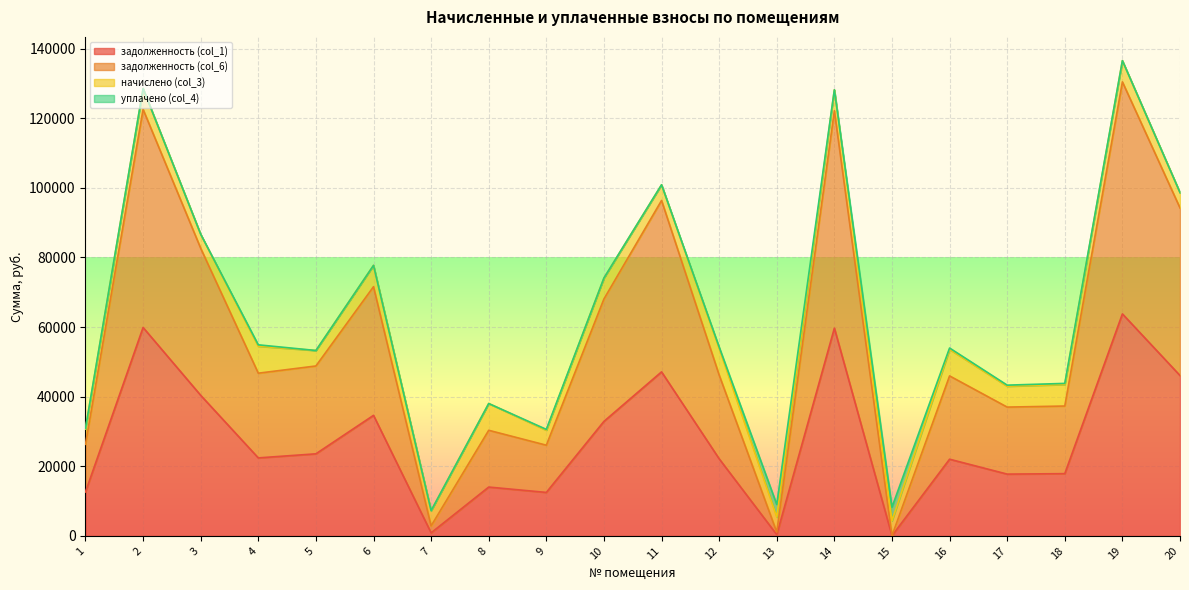

Which series has the largest range (max minus min)?

задолженность (col_6)